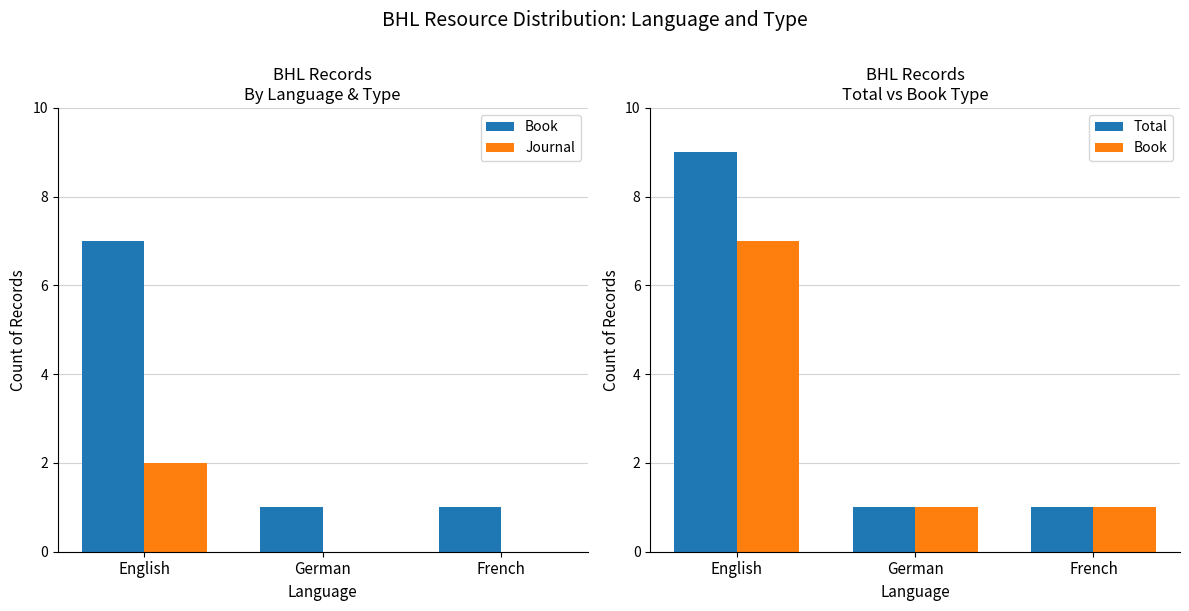

Reading right to left, what are all the values shown in this chart?

Book: 1	1	7
Journal: 0	0	2
Total: 1	1	9